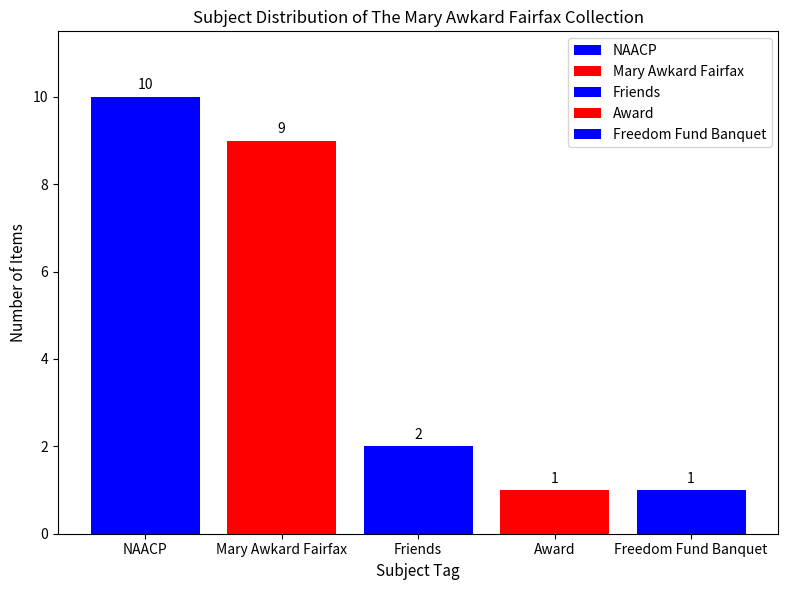

Is it true that the value at Award is 1?

True